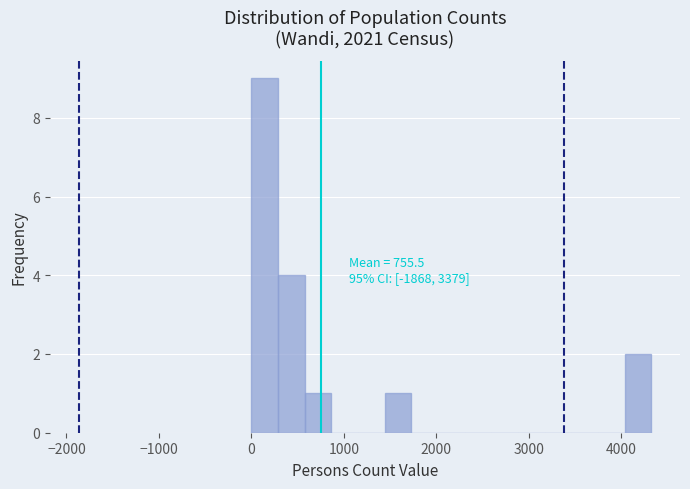

Read against the x-axis, roughly where is the centre of the tallest bar?

100